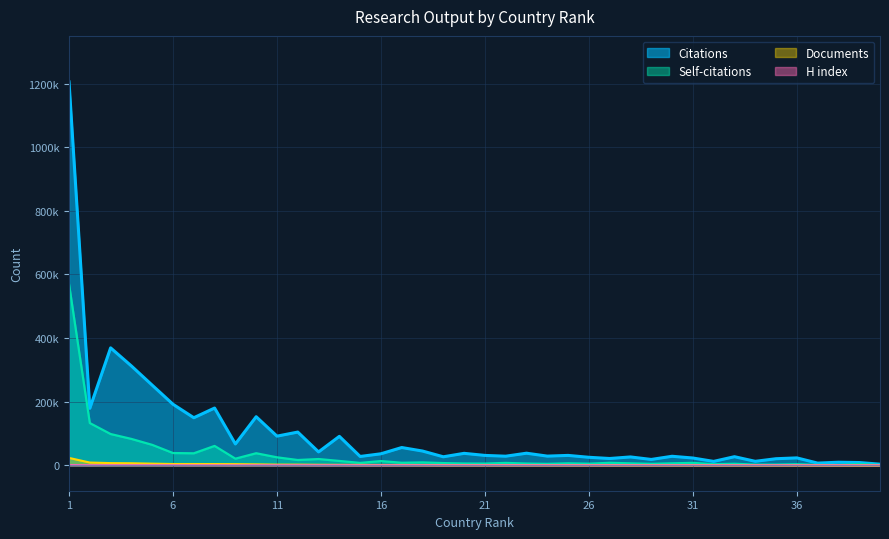

Where is Self-citations nearest to the value 285220?

2